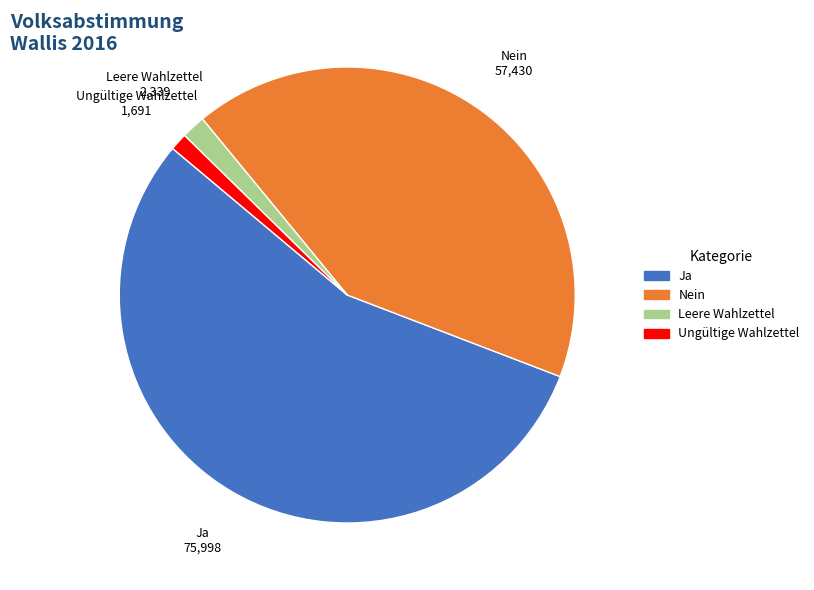

What is the ratio of the value at Ja to the value at Leere Wahlzettel?

32.5